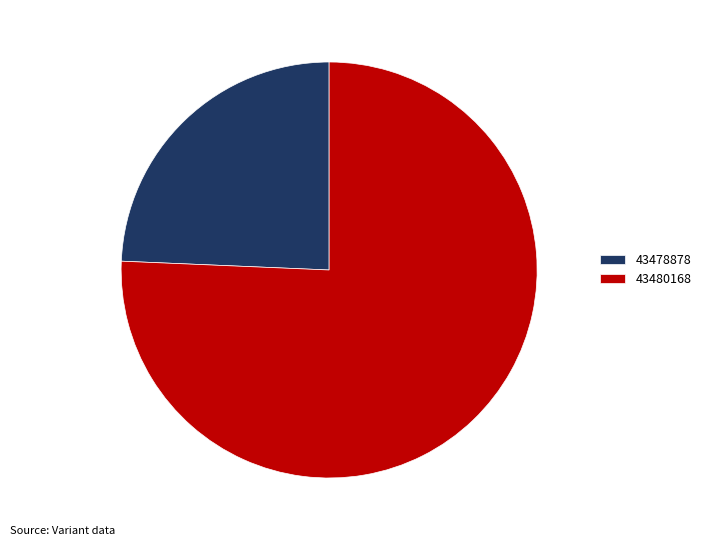

What is the ratio of the value at 43480168 to the value at 43478878?

3.1